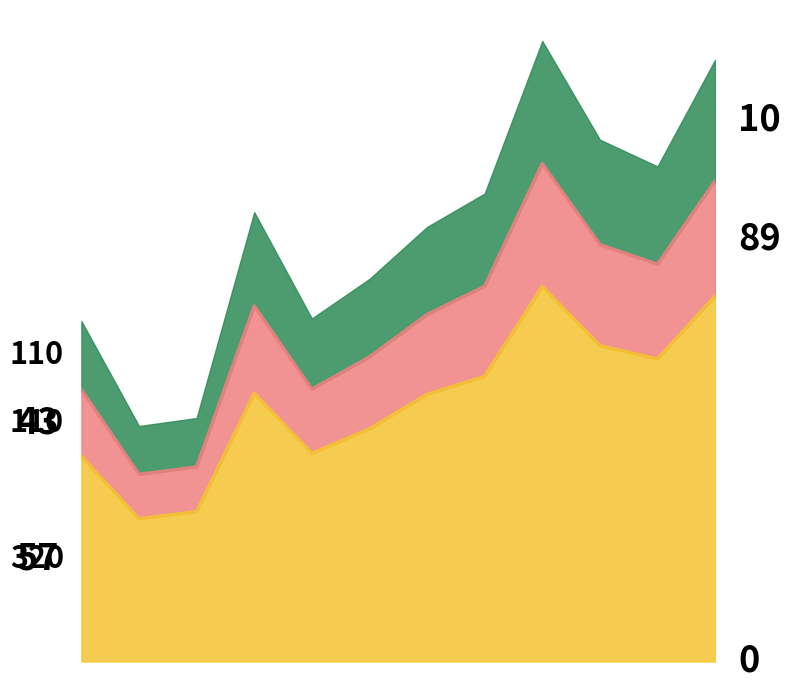

True or false: ORANGE and LOS_ANGELES cross at least once.

False